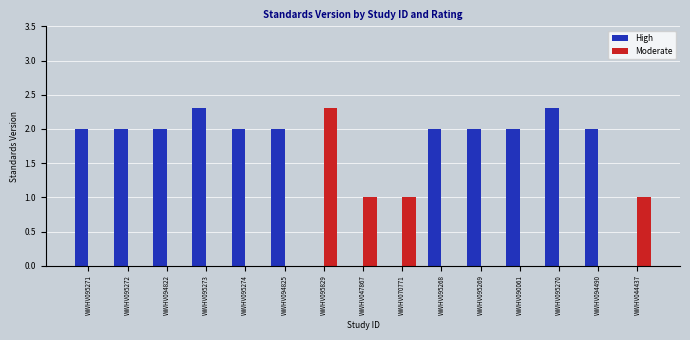

What is the average value of the Moderate series?

0.4